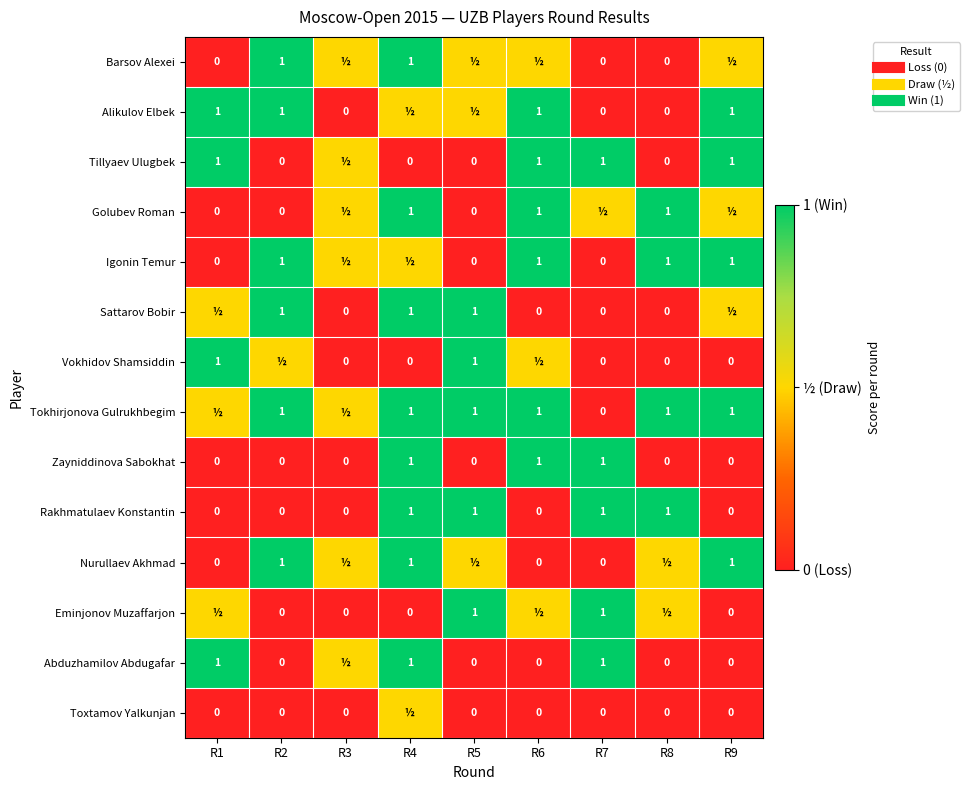

Which series has the largest range (max minus min)?

Barsov Alexei